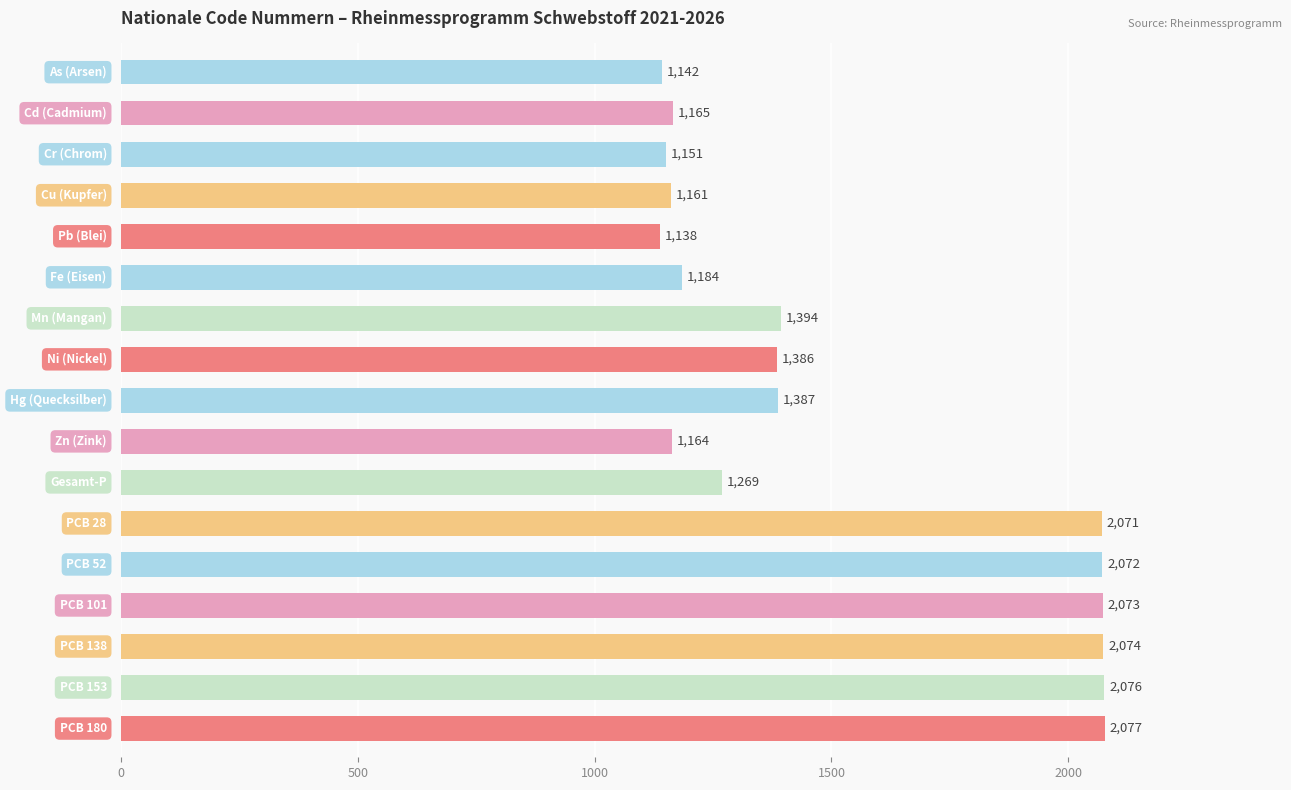

What is the value of the 16th bar from the top?

2076